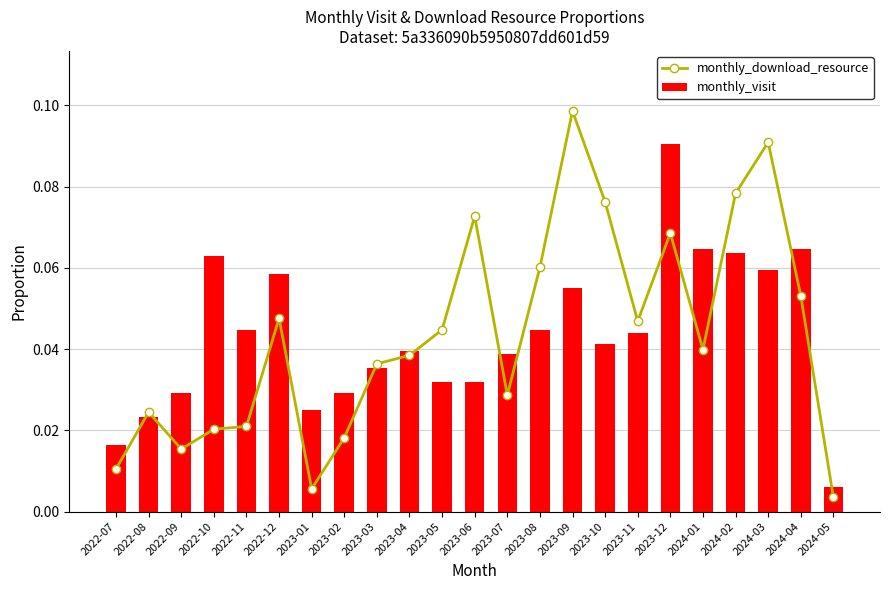

Which series has the widest spread of values?

monthly_download_resource